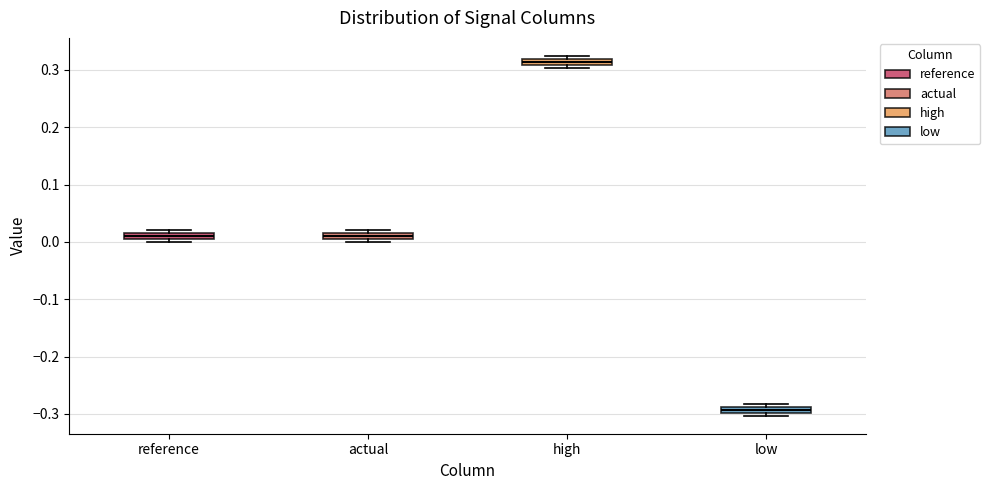

Where is the upper edge of the box for low on the y-axis? The values are not printed on the chart, so give them approximately, as read against the axis.

-0.29